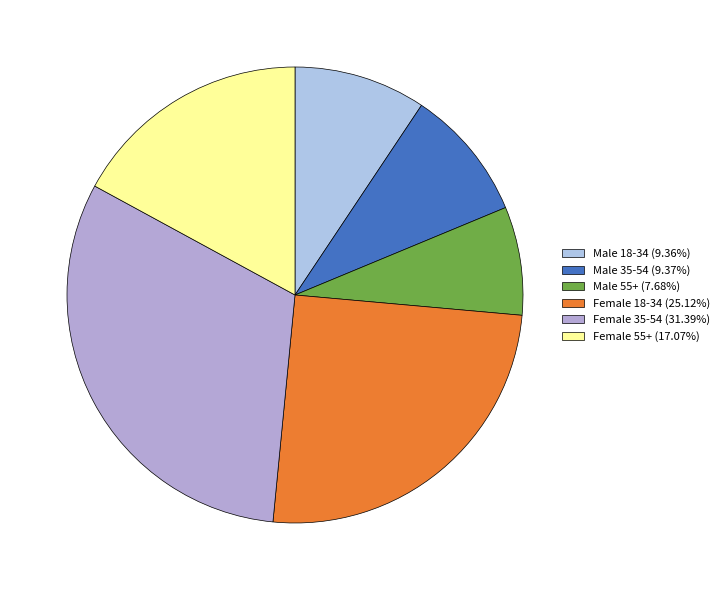

How many segments does this pie chart have?

6